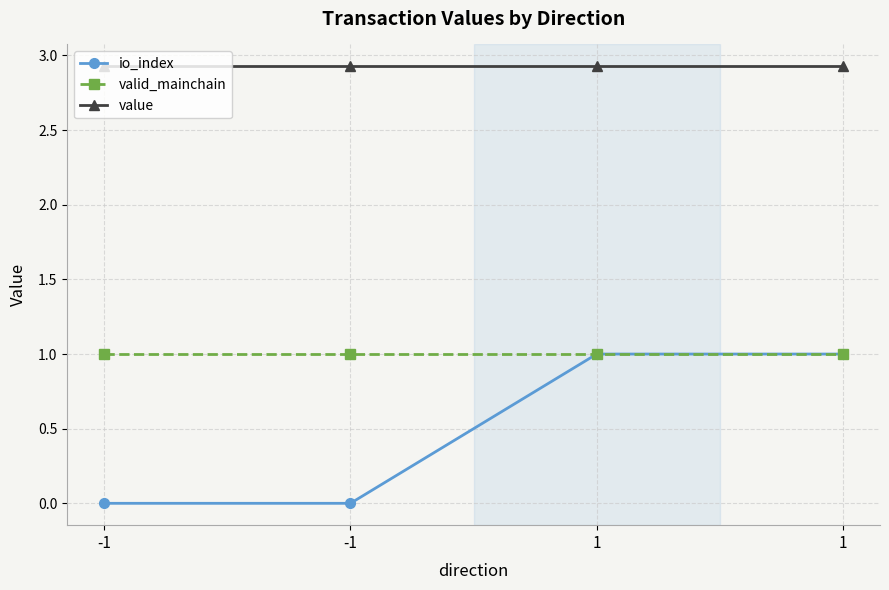

Does the chart display data point markers on the line(s)?

Yes